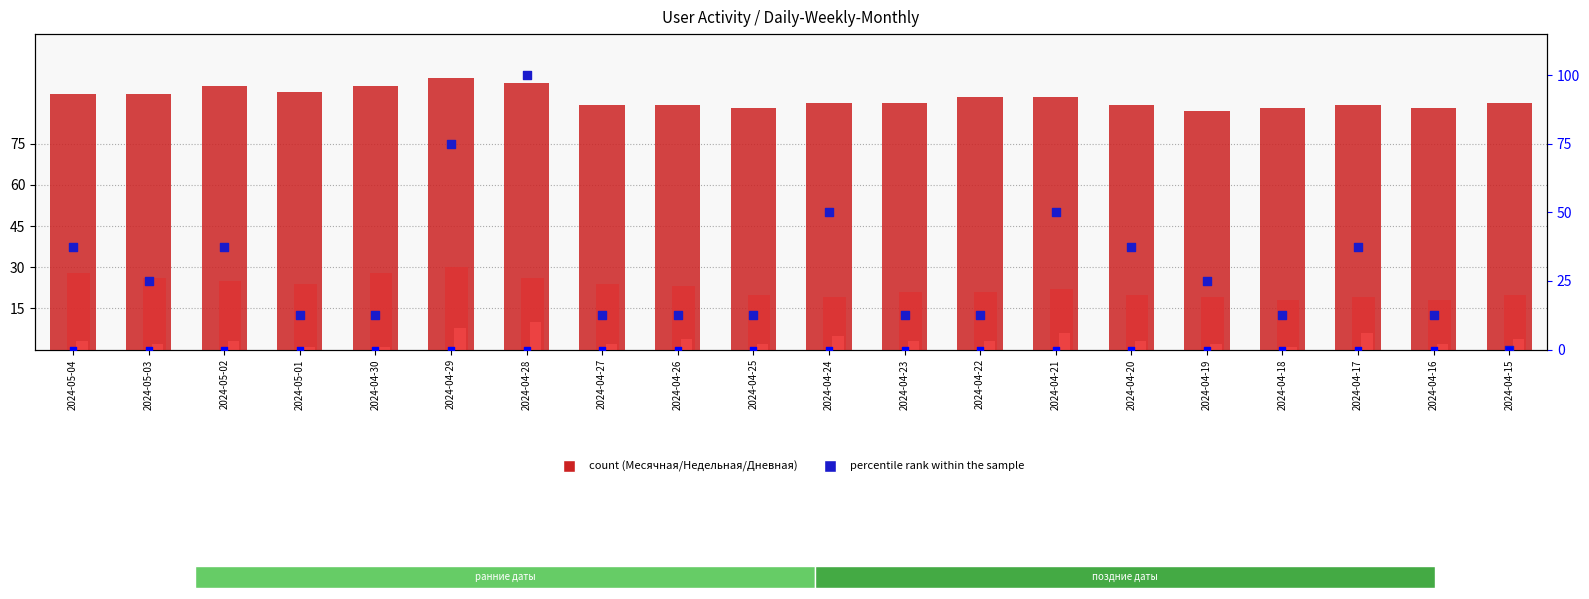

At which category is the sum across all series the highest?

2024-04-28